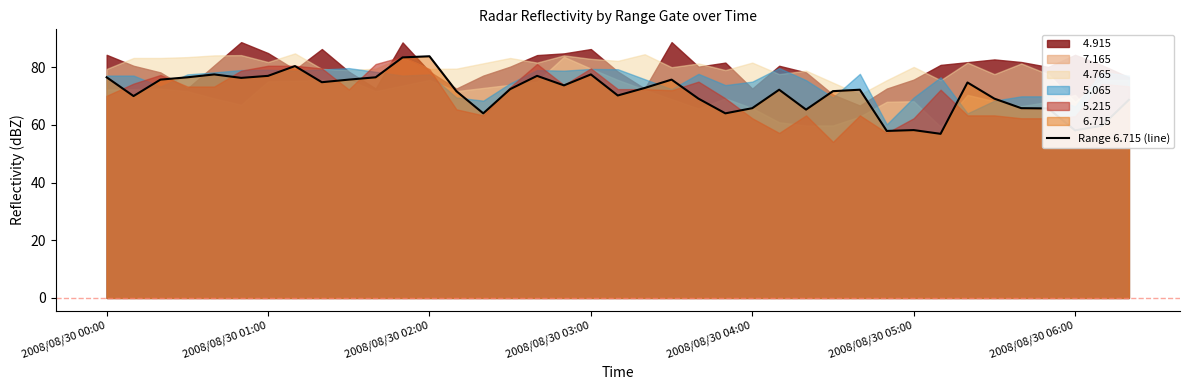

What is the minimum value for Range 6.715 (line)?

56.9